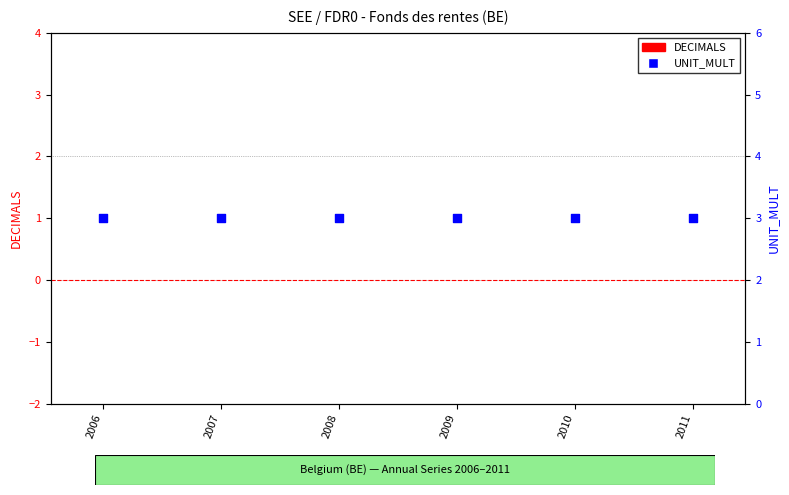

Which series reaches the minimum Y coordinate?

DECIMALS